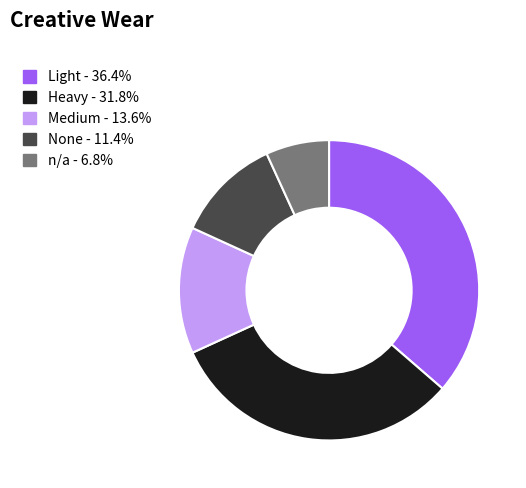

Is there any slice that represents more than half of the pie?

No